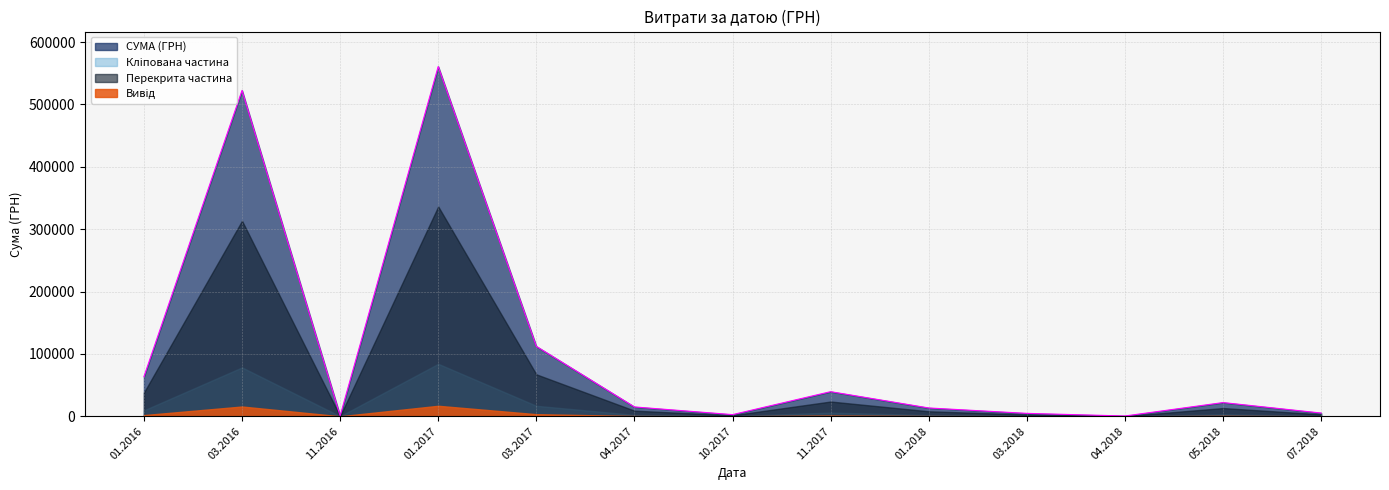

True or false: there are more than 2 points higher than both neighbors.

True